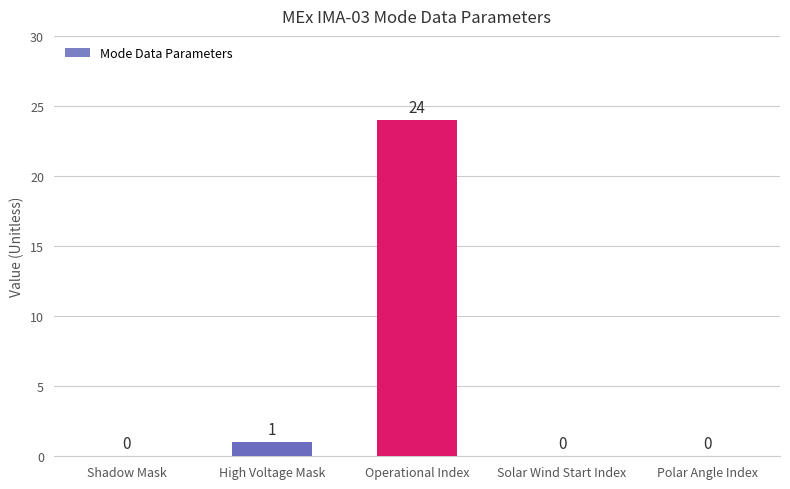

What is the average value?

5